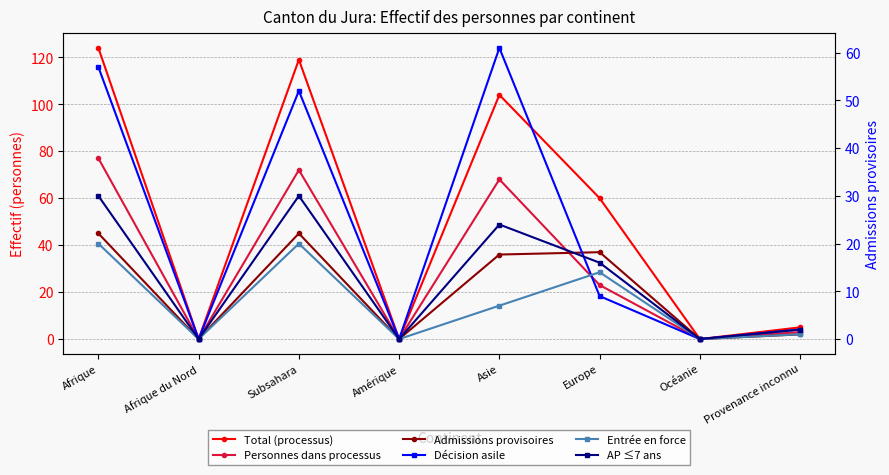

True or false: Total (processus) and Personnes dans processus intersect in this chart.

False